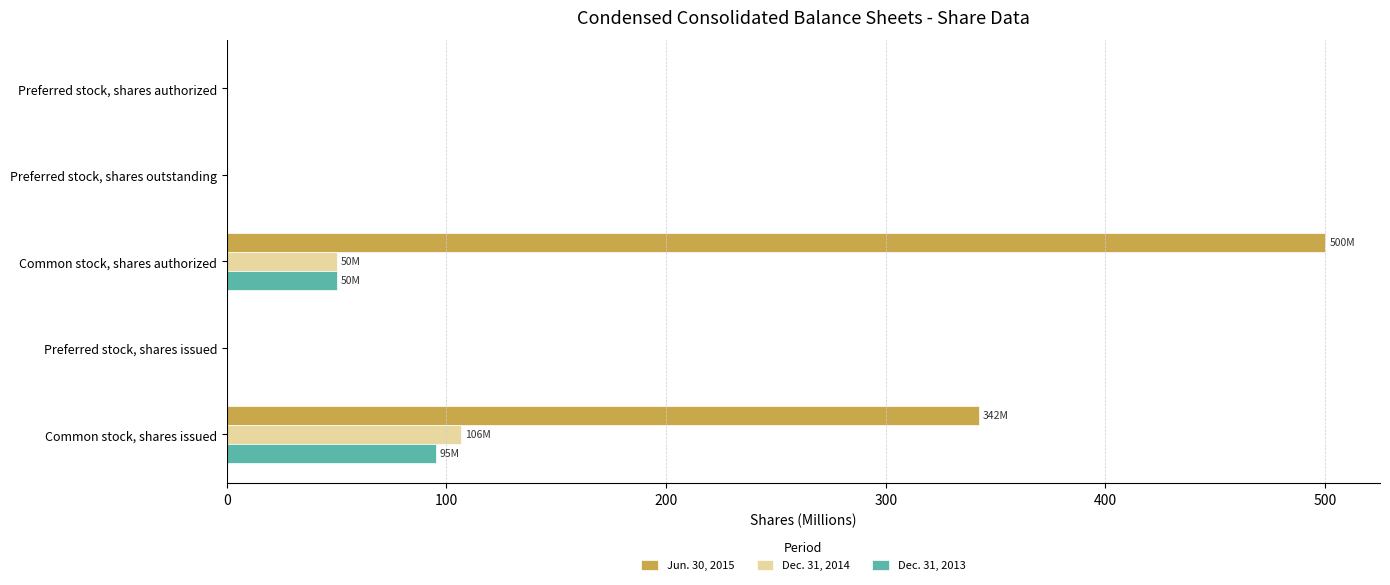

Where is Dec. 31, 2013 nearest to the value 47?

Common stock, shares authorized